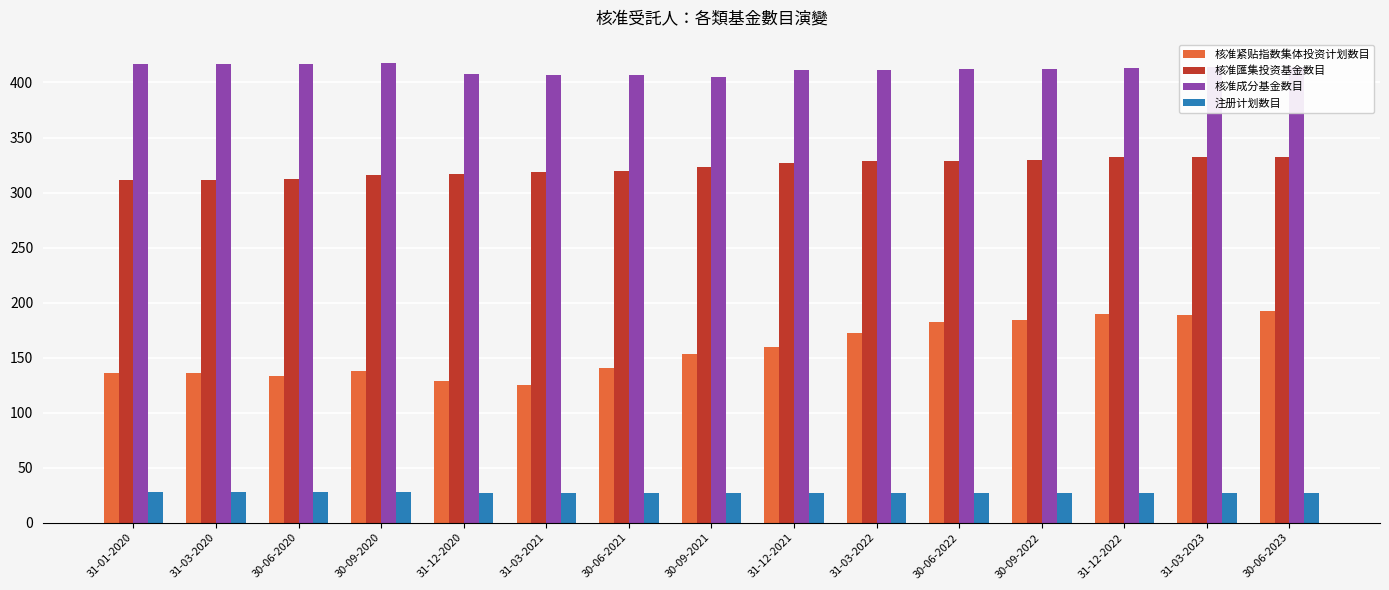

Rank the series by their average value, from lowest to highest.

注册计划数目, 核准紧贴指数集体投资计划数目, 核准匯集投资基金数目, 核准成分基金数目